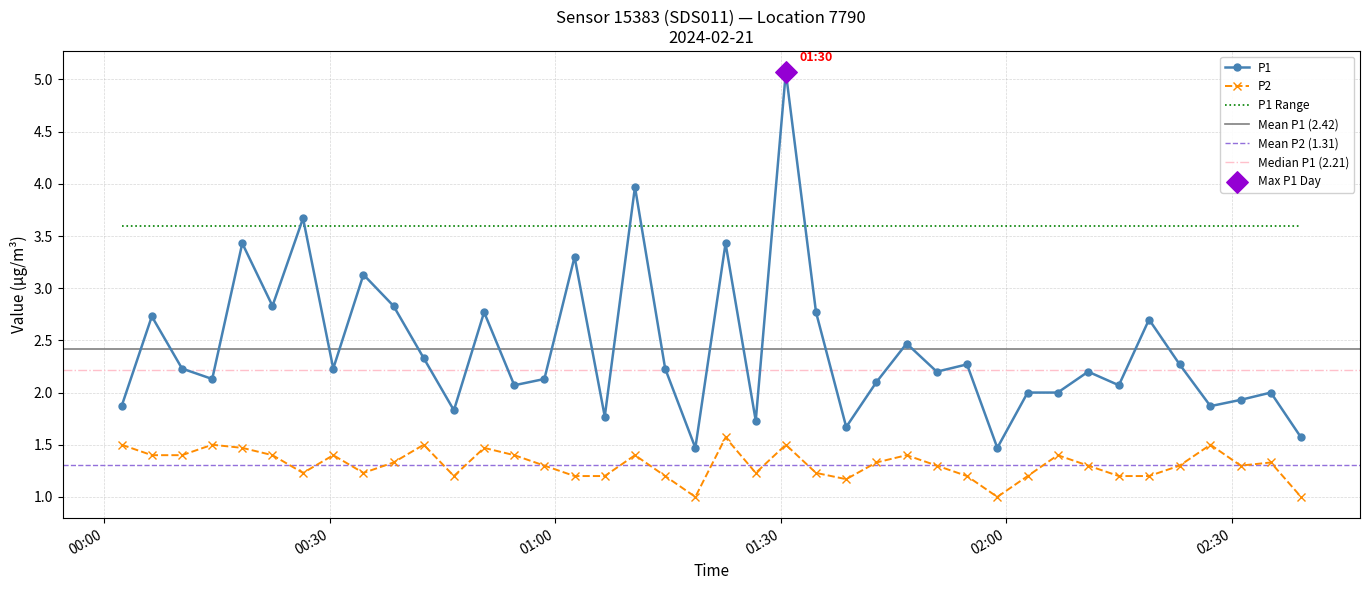

Which series has the largest total across all categories?

P1